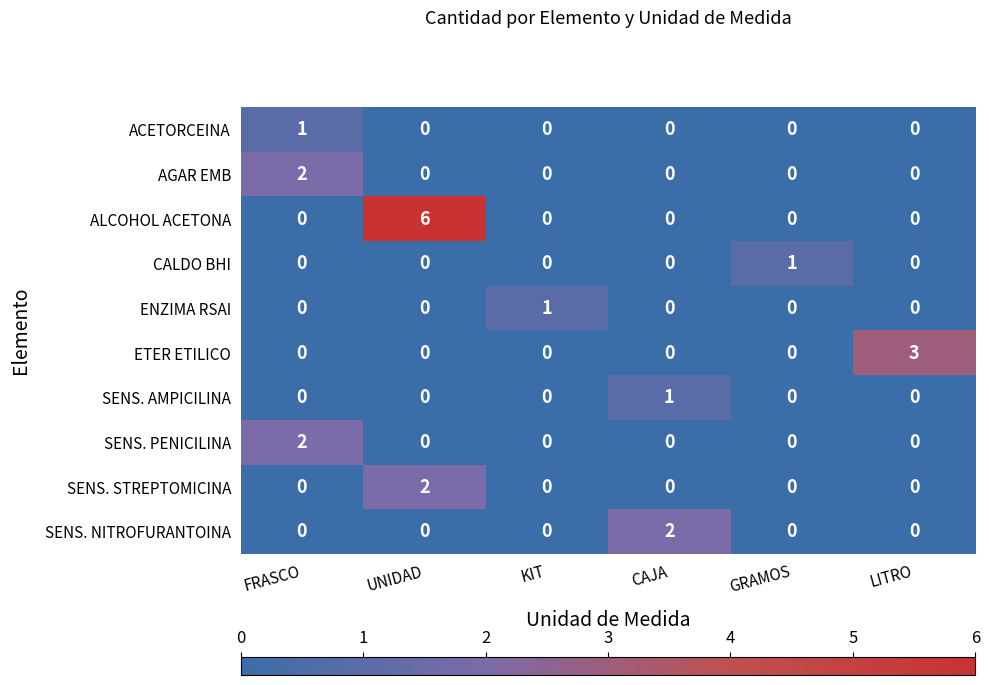

What is the greatest value displayed?

6